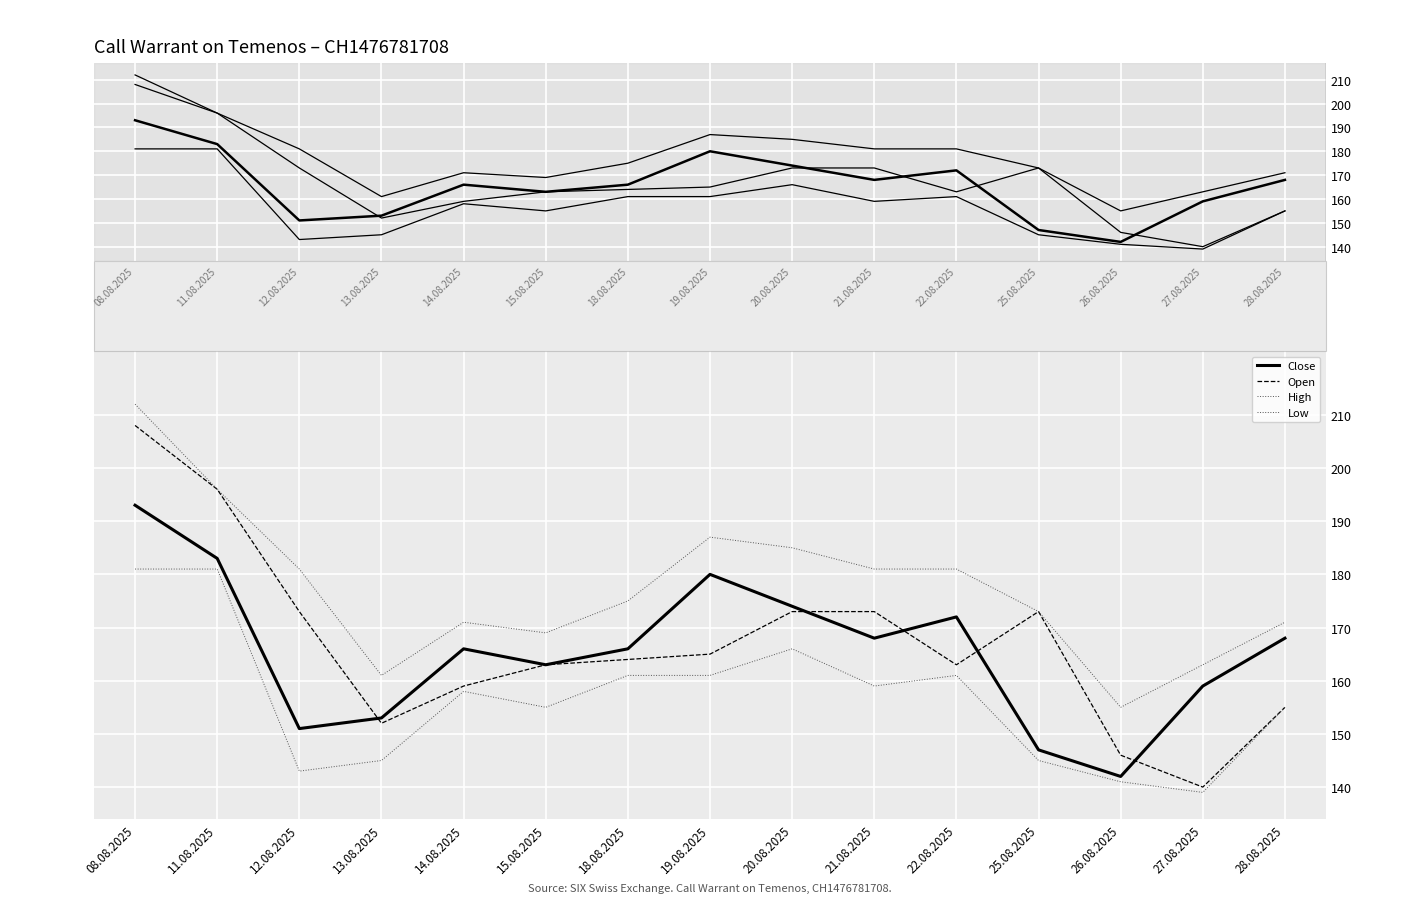

How many lines are shown in the chart?

4